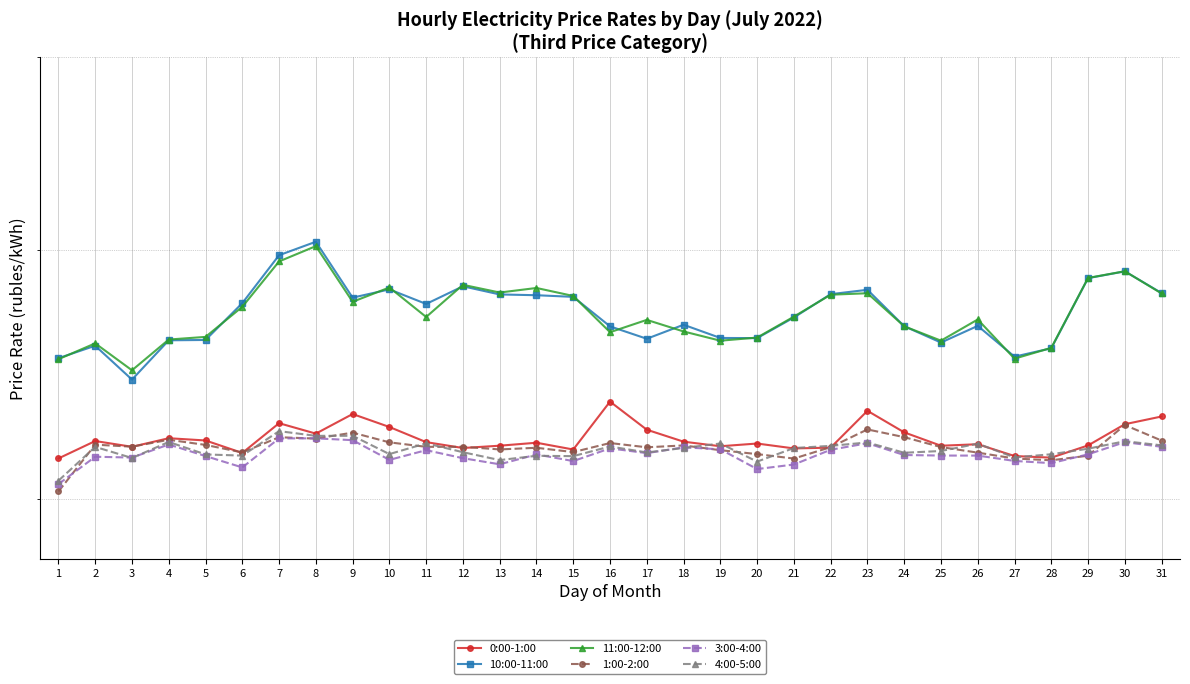

How many interior local valleys does the 4:00-5:00 series have?

10